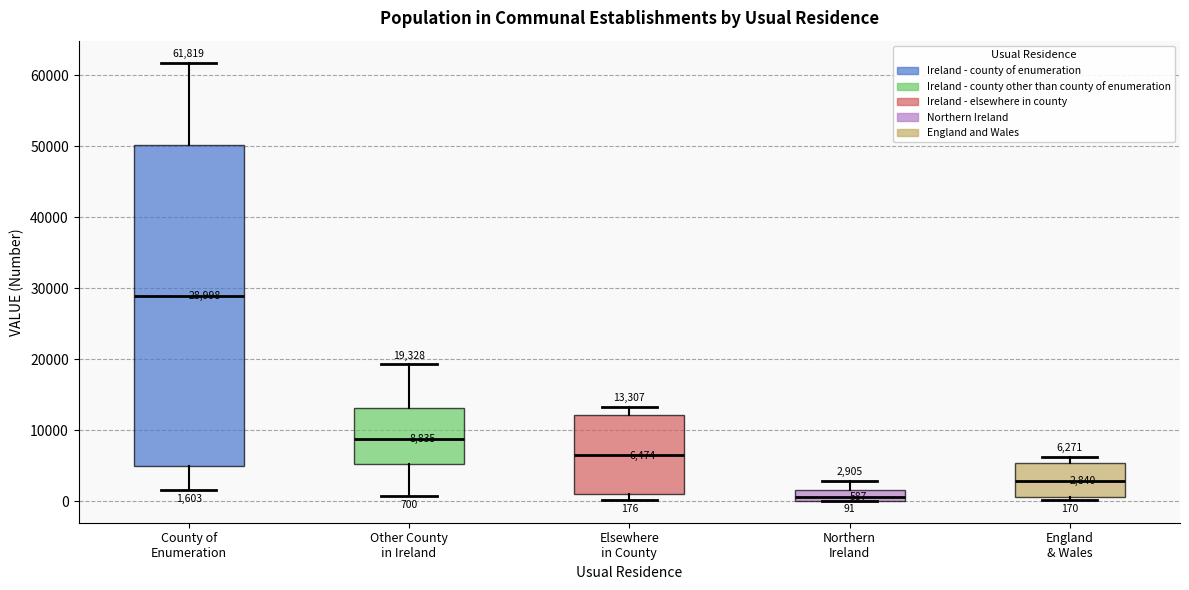

Which box is the tallest, from its lower edge to its upper edge?

County of Enumeration